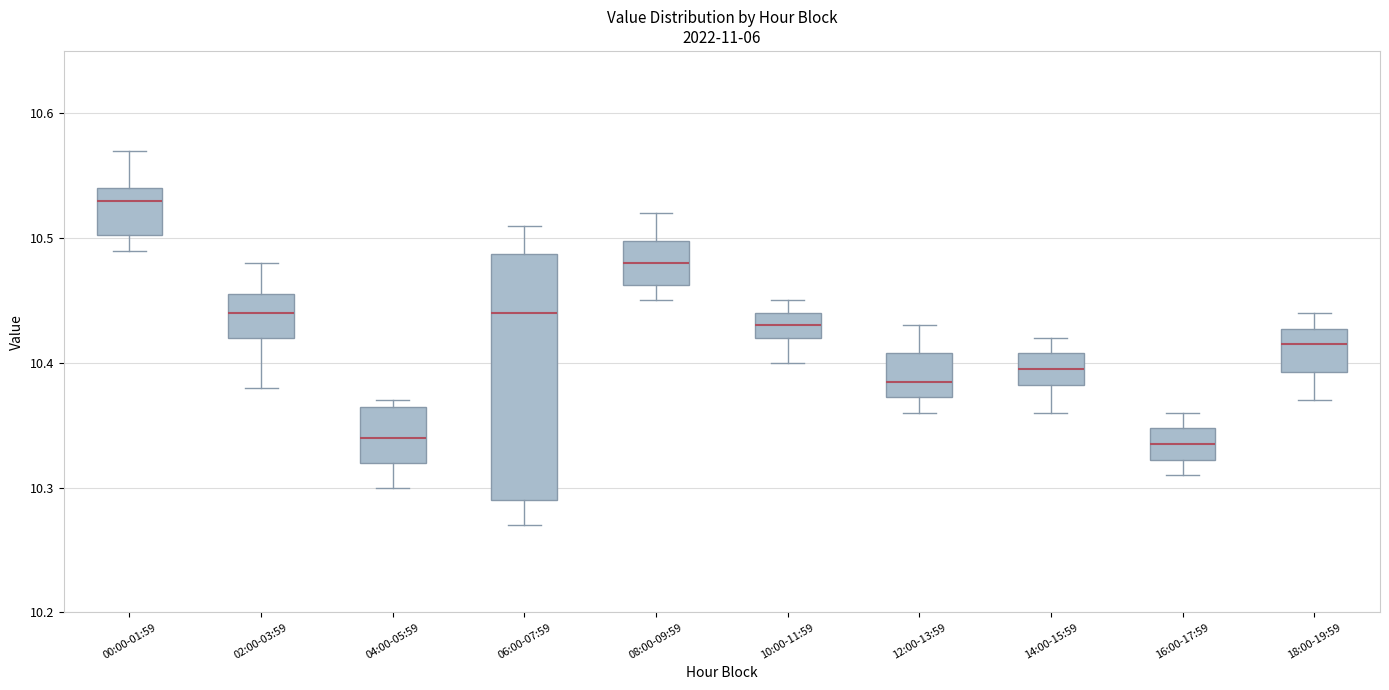

Reading left to right, transcribe this box plot: for each box, give where its median line is, the range the box spans, and where its two whiskers end, as read against the y-axis. The values are not printed on the chart, so give them approximately, as read against the axis.

00:00-01:59: median 10.53, box 10.50 to 10.54, whiskers 10.49 to 10.57
02:00-03:59: median 10.44, box 10.42 to 10.46, whiskers 10.38 to 10.48
04:00-05:59: median 10.34, box 10.32 to 10.37, whiskers 10.30 to 10.37 (just above the box's upper edge)
06:00-07:59: median 10.44, box 10.29 to 10.49, whiskers 10.27 to 10.51
08:00-09:59: median 10.48, box 10.46 to 10.50, whiskers 10.45 to 10.52
10:00-11:59: median 10.43, box 10.42 to 10.44, whiskers 10.40 to 10.45
12:00-13:59: median 10.39, box 10.37 to 10.41, whiskers 10.36 to 10.43
14:00-15:59: median 10.40, box 10.38 to 10.41, whiskers 10.36 to 10.42
16:00-17:59: median 10.34, box 10.32 to 10.35, whiskers 10.31 to 10.36
18:00-19:59: median 10.42, box 10.39 to 10.43, whiskers 10.37 to 10.44